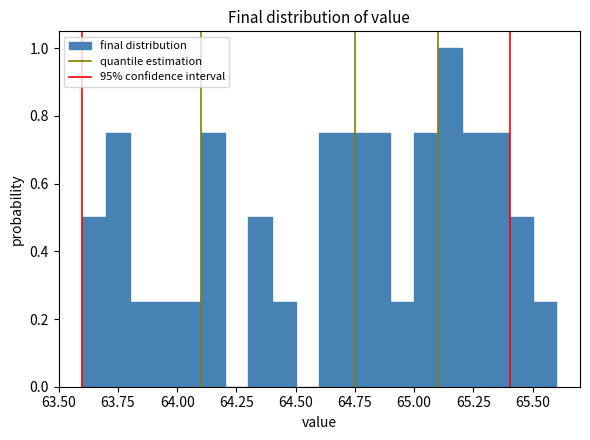

Around what value on the x-axis is the tallest bar? Give the approximate position of its centre, as read against the axis.

65.15